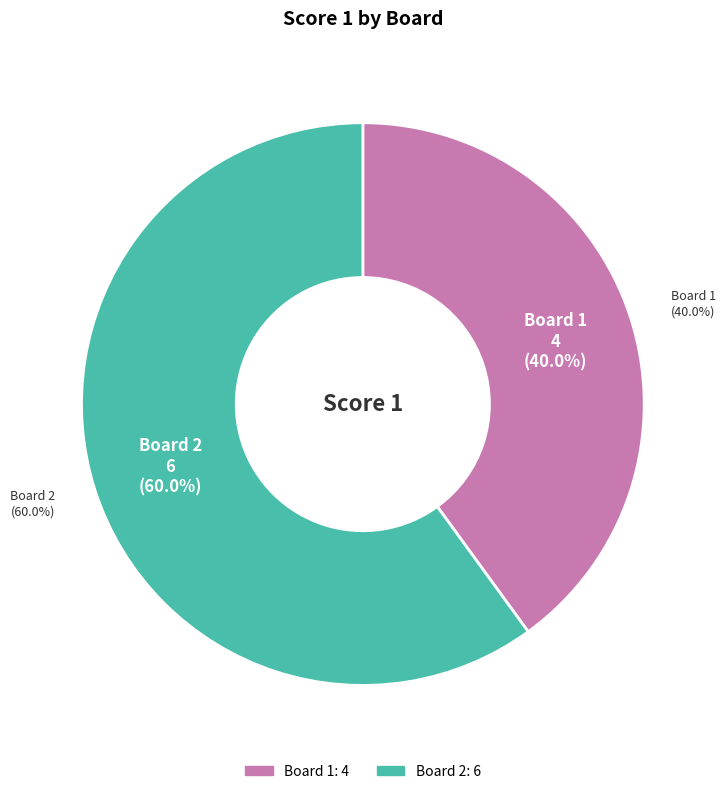

To the nearest percent, what is the difference between the largest and smallest slice percentages?

20%